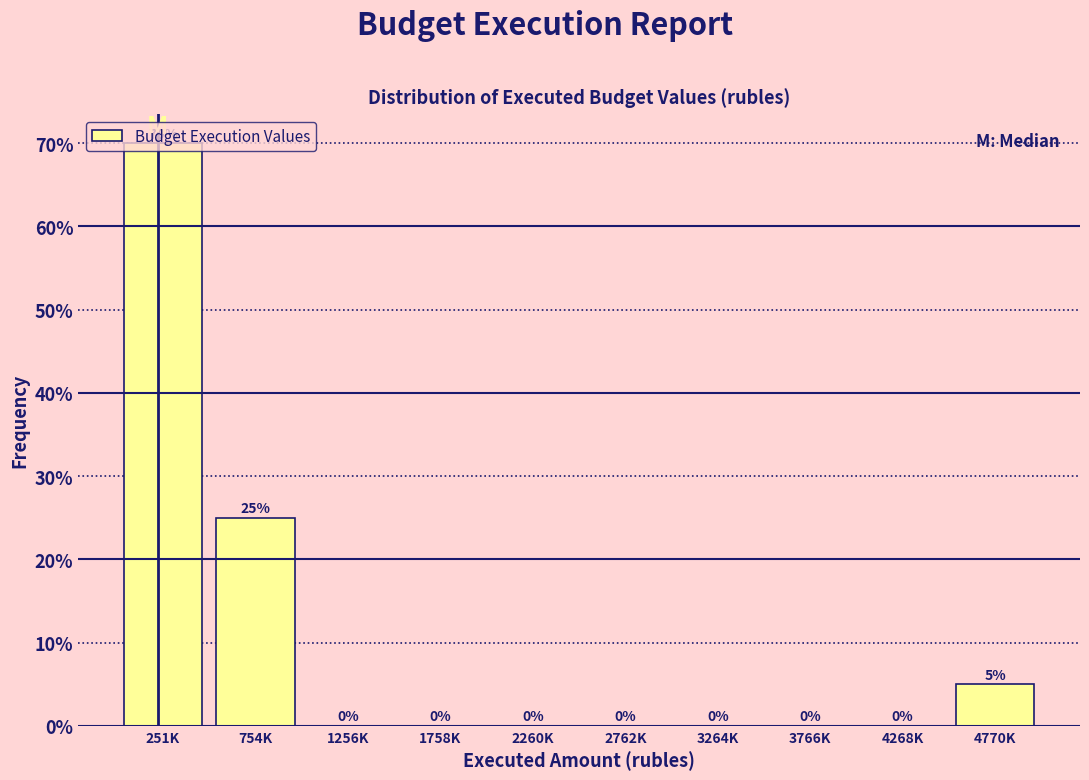

What is the sum of all values?

100